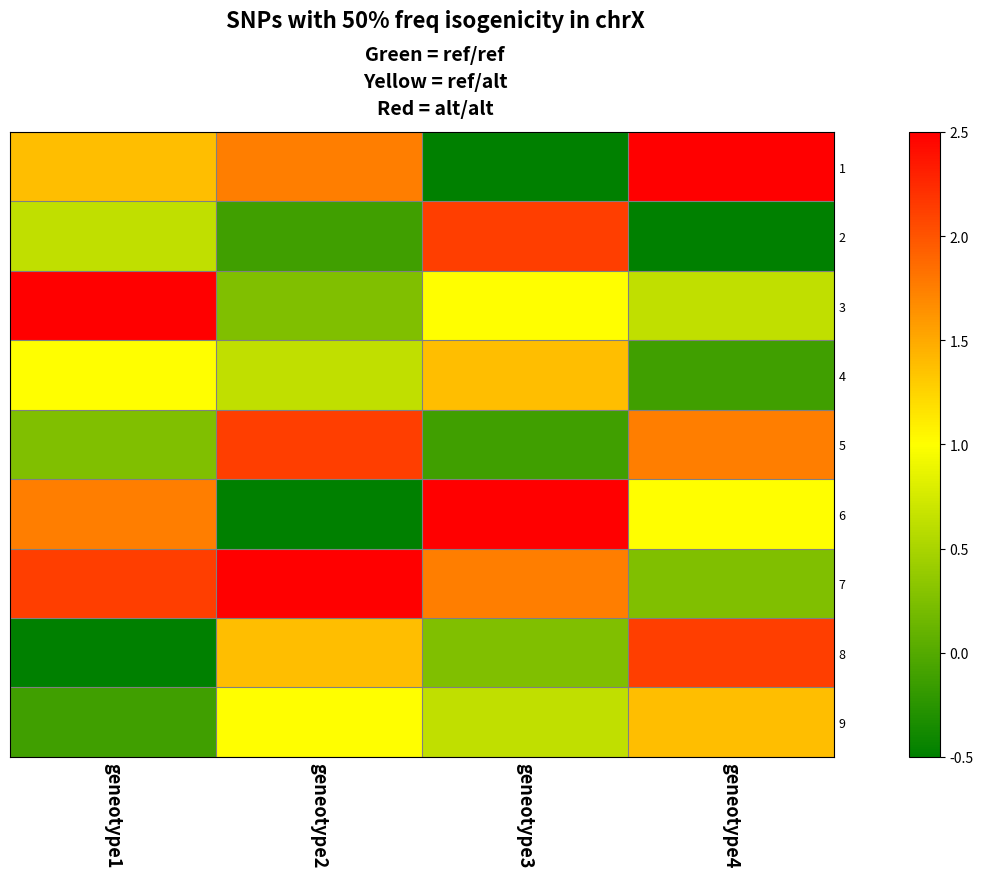

What is the spread (max minus min) of values at geneotype1?

8